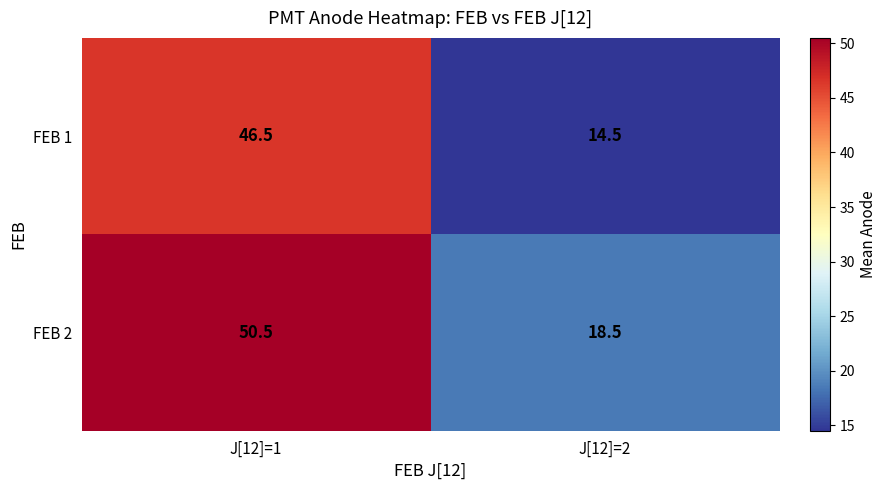

Which category has the lowest value in the FEB 1 series?

J[12]=2